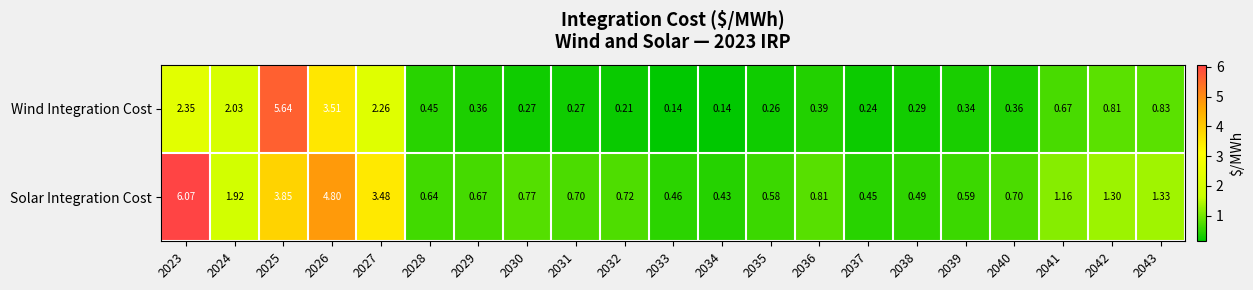

Rank the series at 2037 from lowest to highest value.

Wind Integration Cost, Solar Integration Cost